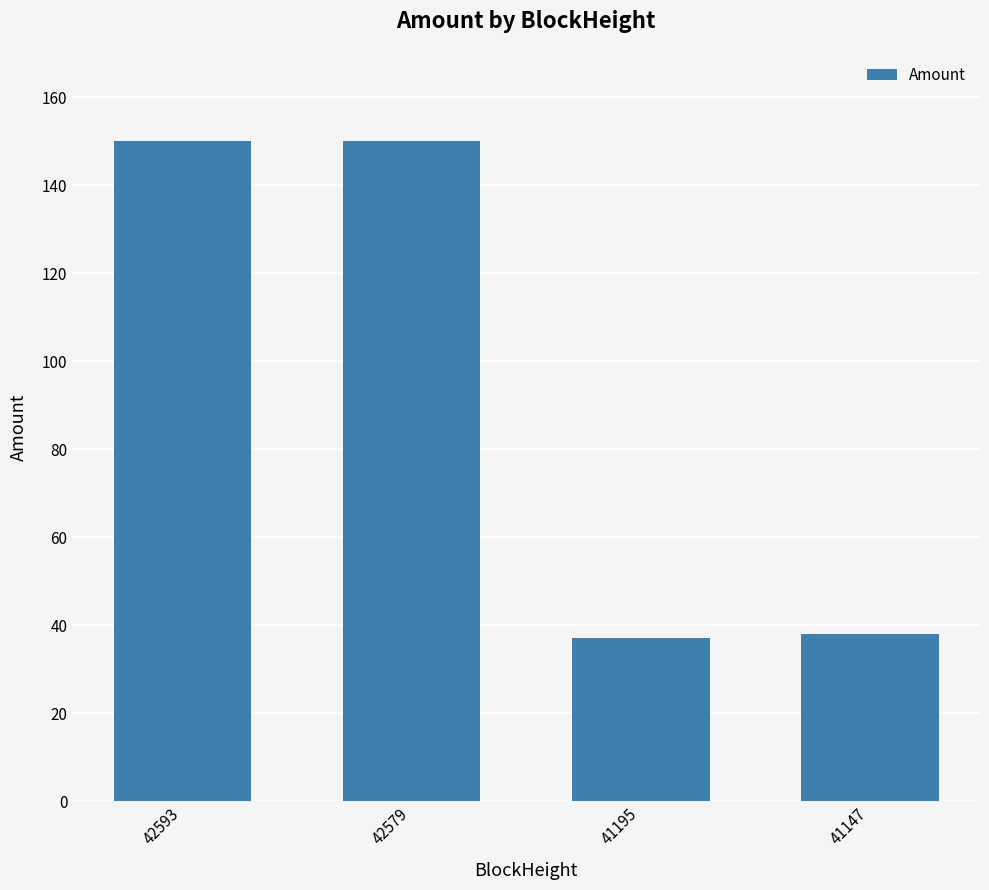

What is the ratio of the value at 42579 to the value at 42593?

1.0